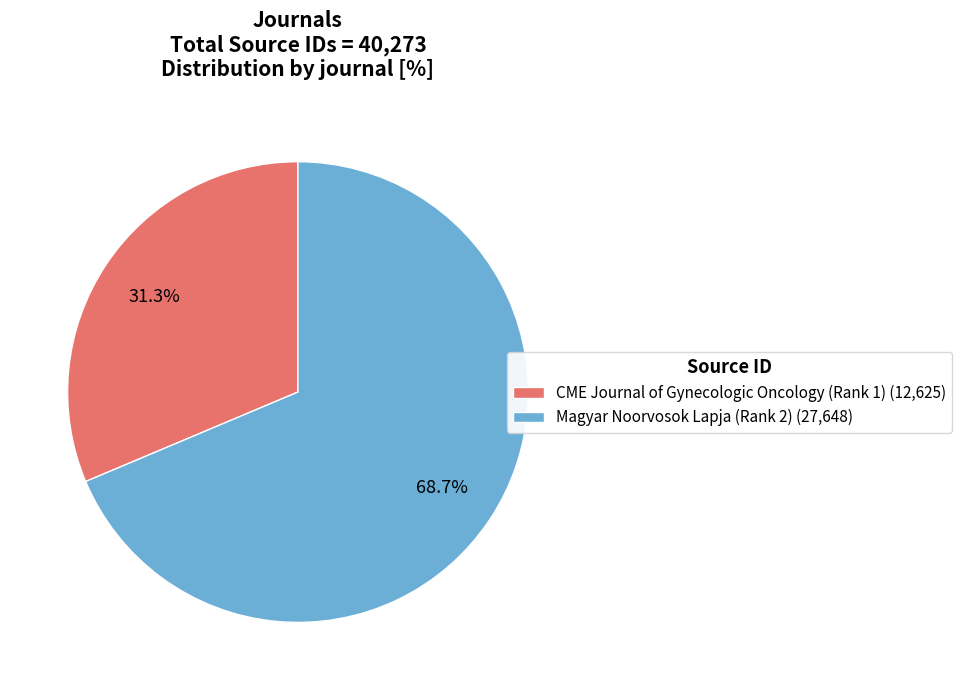

True or false: CME Journal of Gynecologic Oncology (Rank 1) accounts for 31% of the total.

True